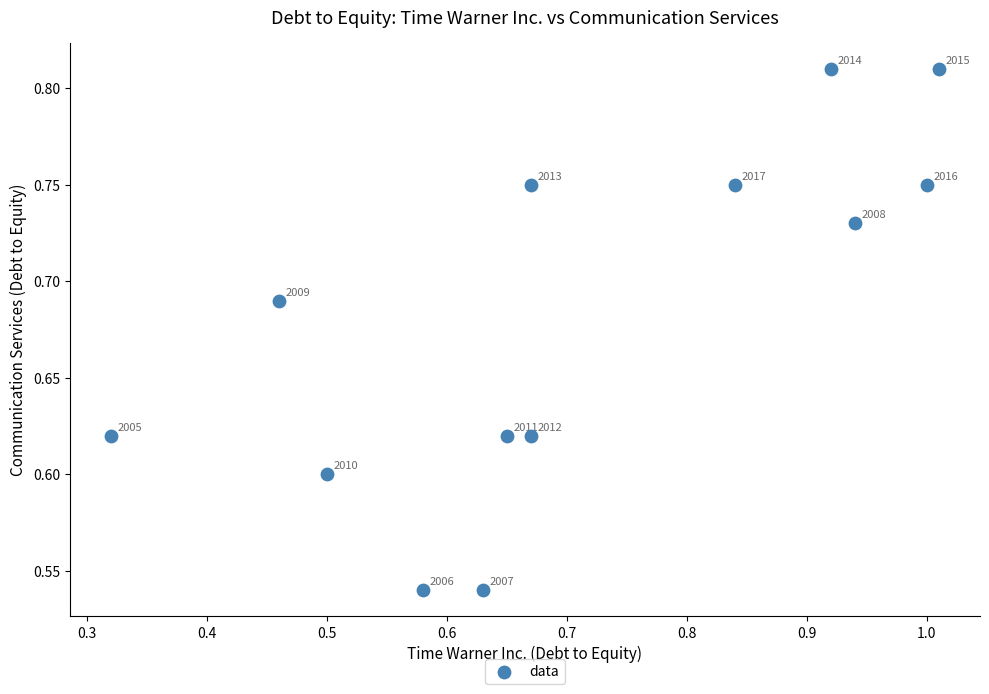

What is the range of Y values (max minus min)?

0.3